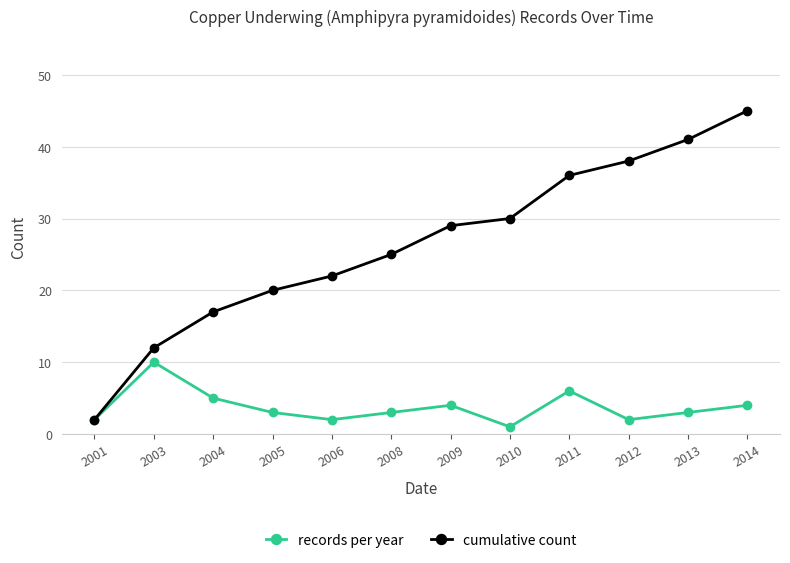

Which series changed the most between 2013 and 2014?

cumulative count